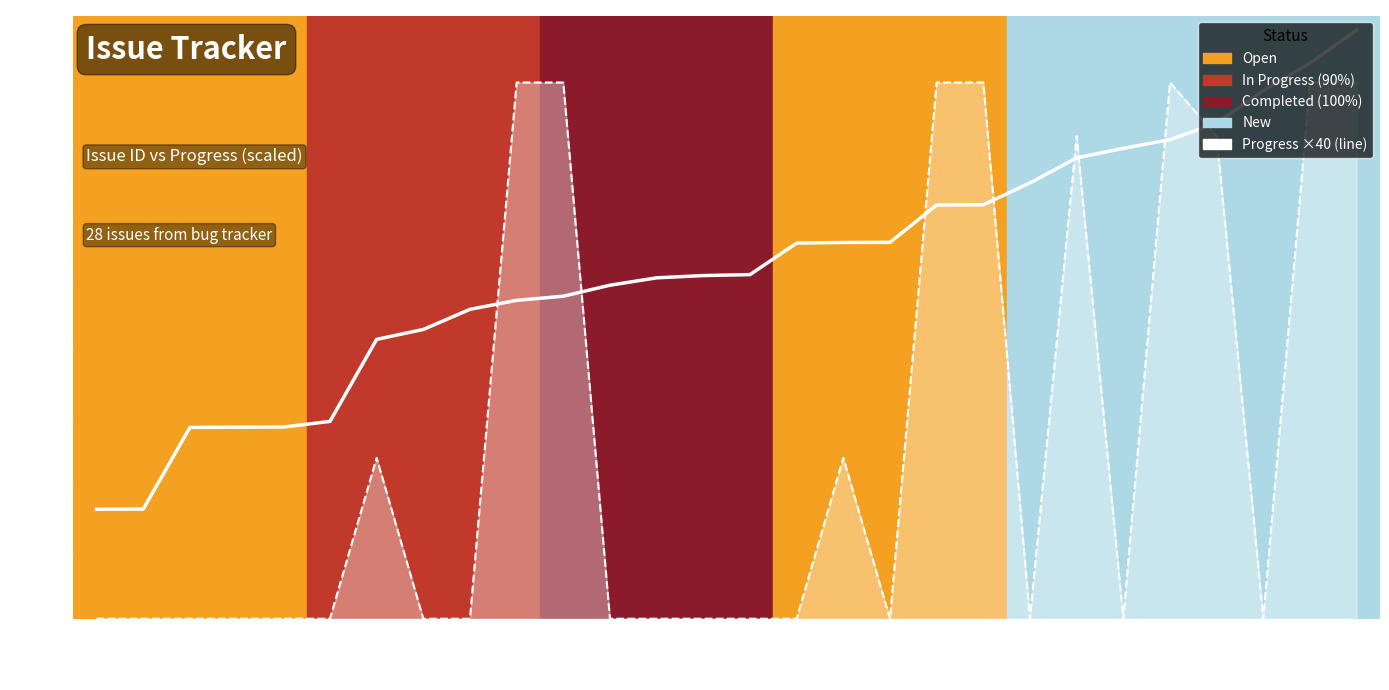

True or false: the data has more than 0 interior local peaks.

False